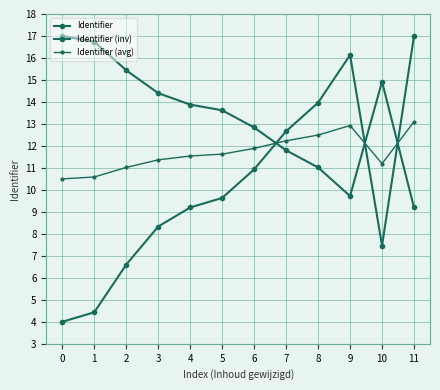

List the series in order of their overall mean, highest first.

Identifier (inv), Identifier (avg), Identifier